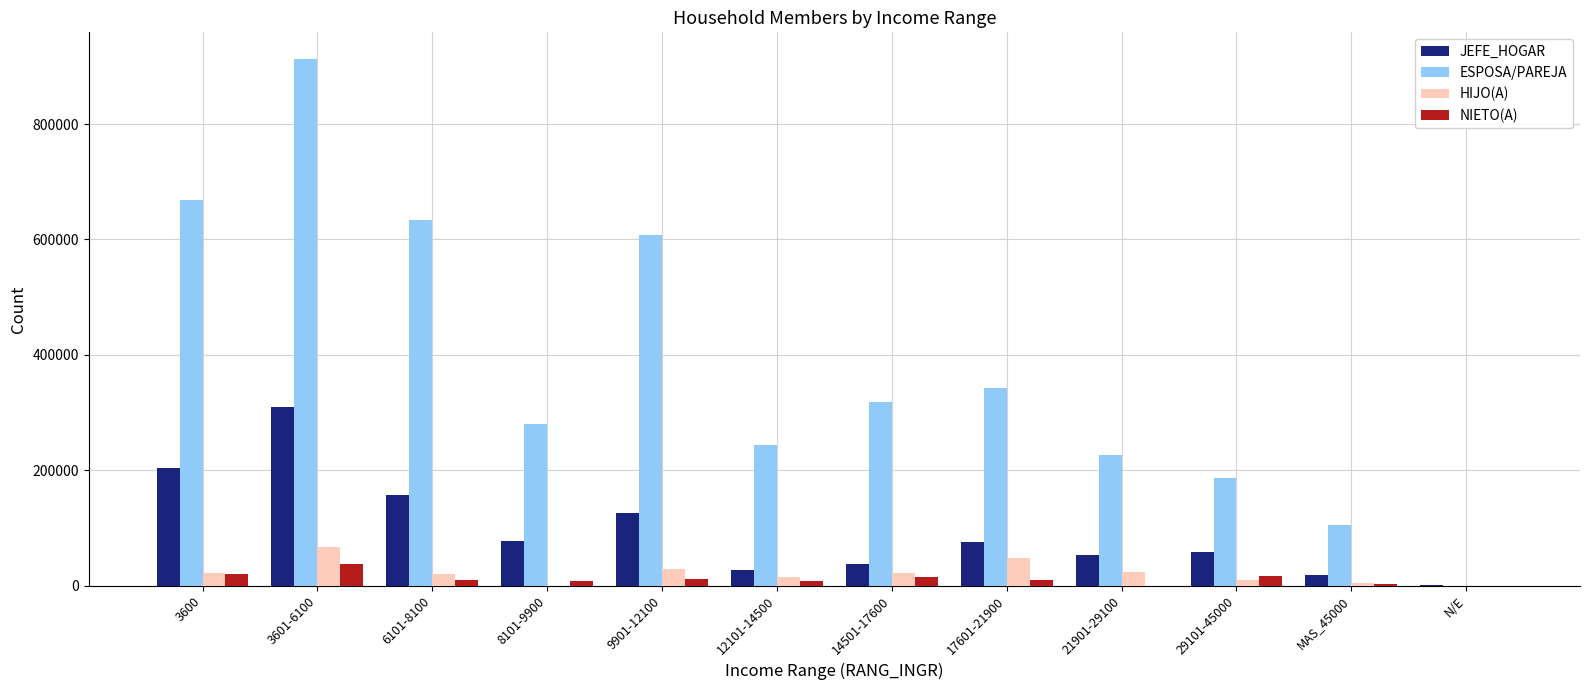

At which category is the sum across all series the highest?

3601-6100